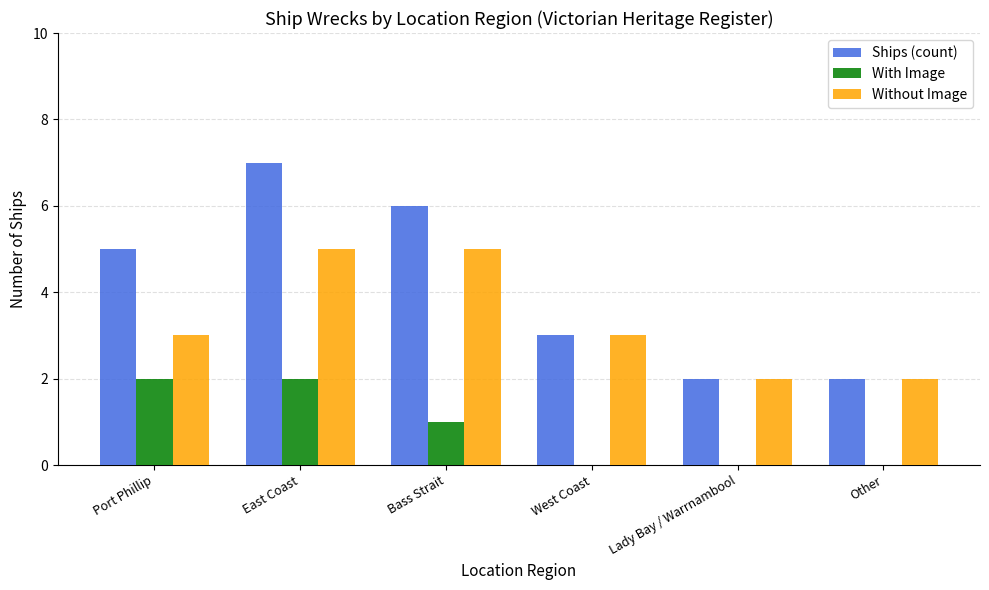

At which label does Ships (count) reach its peak?

East Coast